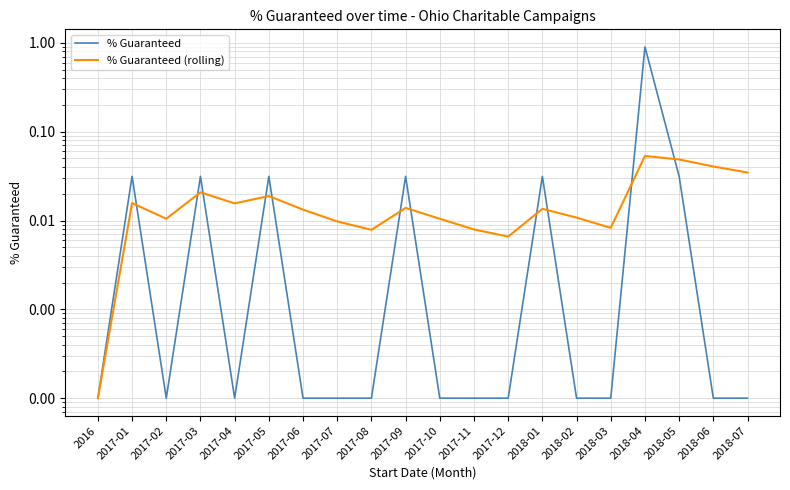

True or false: % Guaranteed has more than 2 points higher than both neighbors.

True